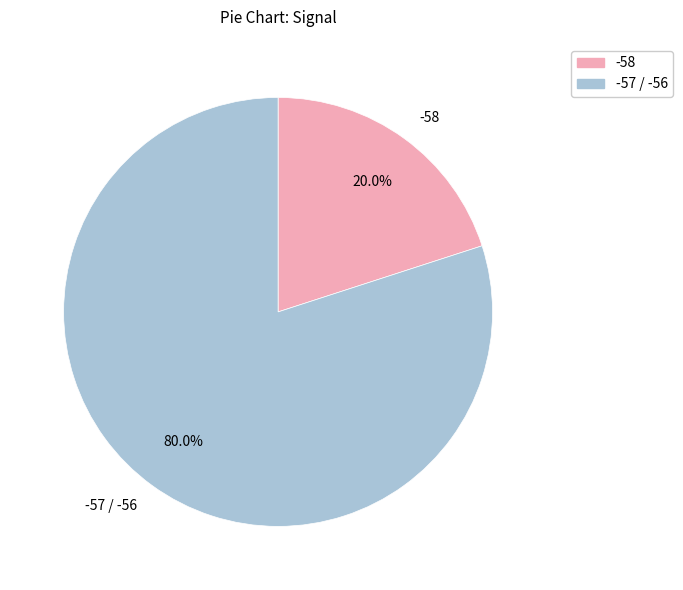

Count the number of slices in the pie.

2